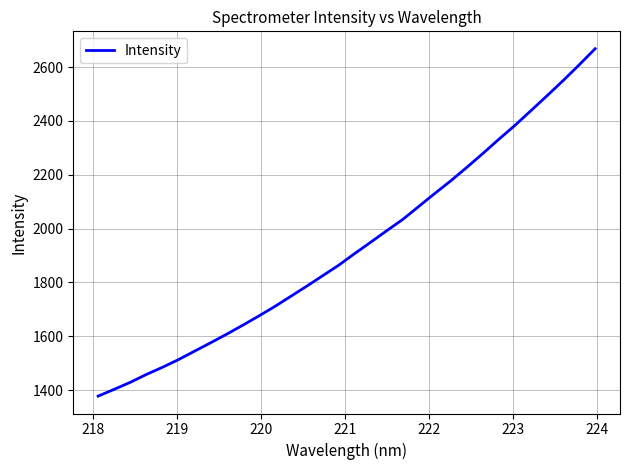

What is the maximum value shown in the chart?

2668.2